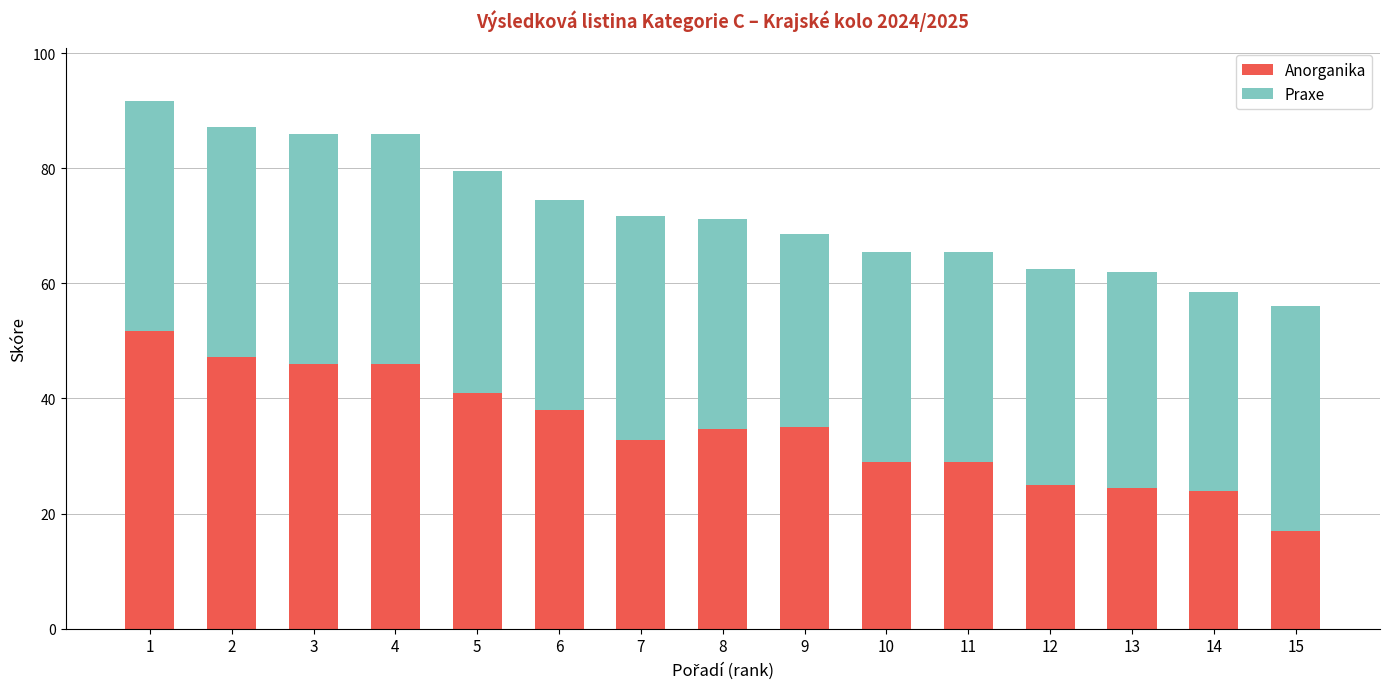

How many values in the Anorganika series are below 34?

7